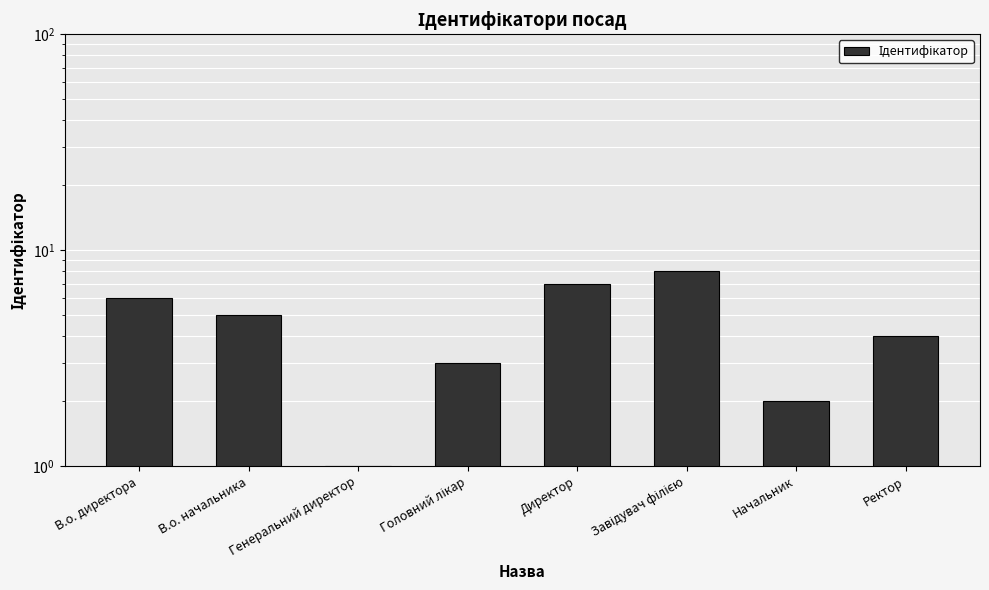

List the labels in order of value, smallest first.

Генеральний директор, Начальник, Головний лікар, Ректор, В.о. начальника, В.о. директора, Директор, Завідувач філією